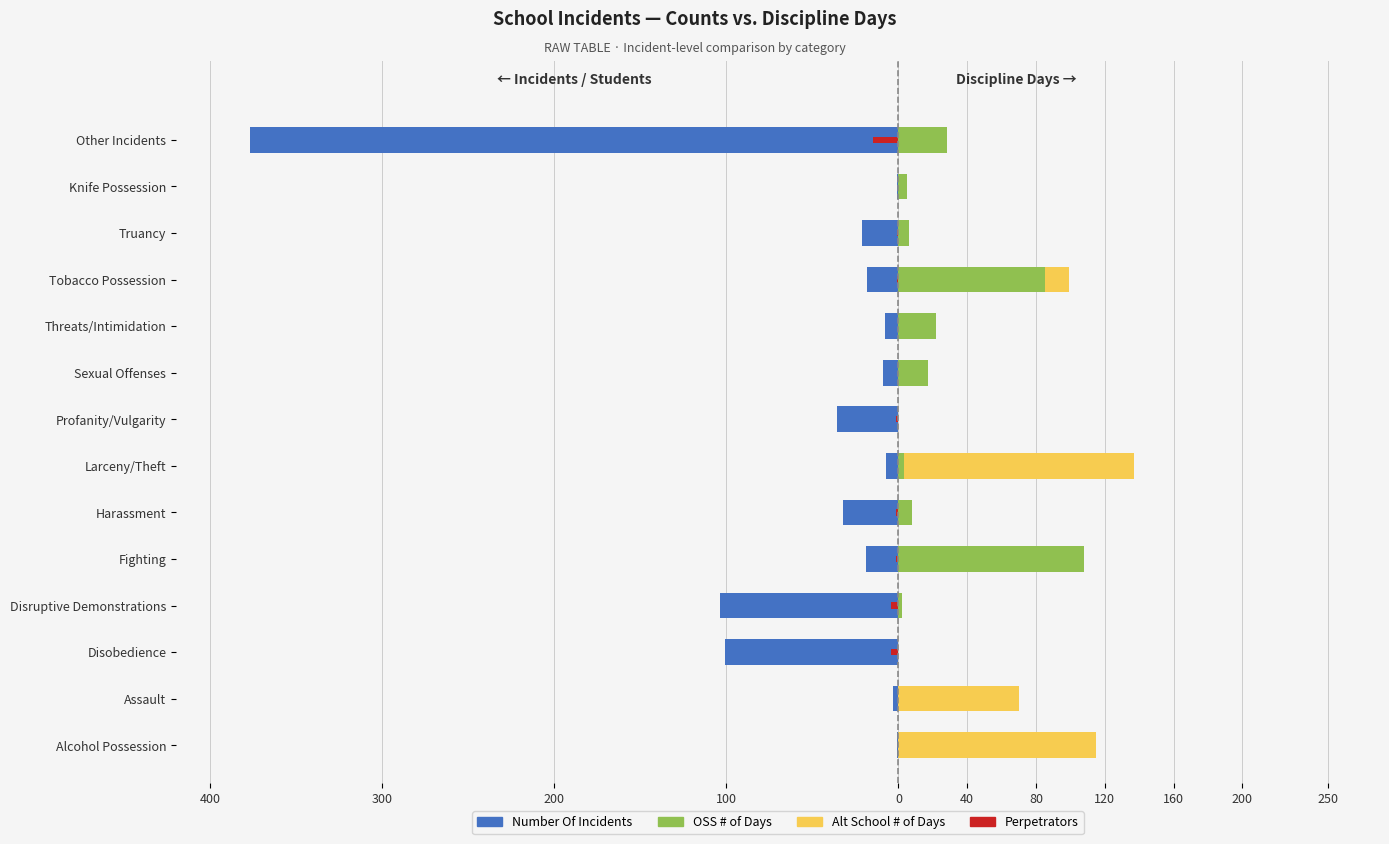

What is the highest value of the OSS # of Days series?

108.0